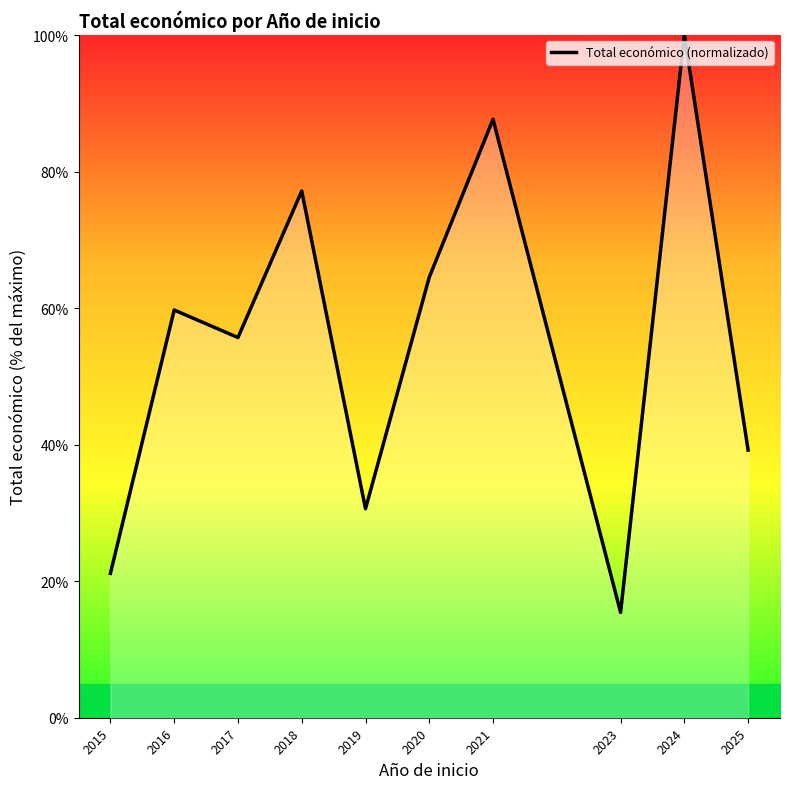

Where is the first local maximum?

2016